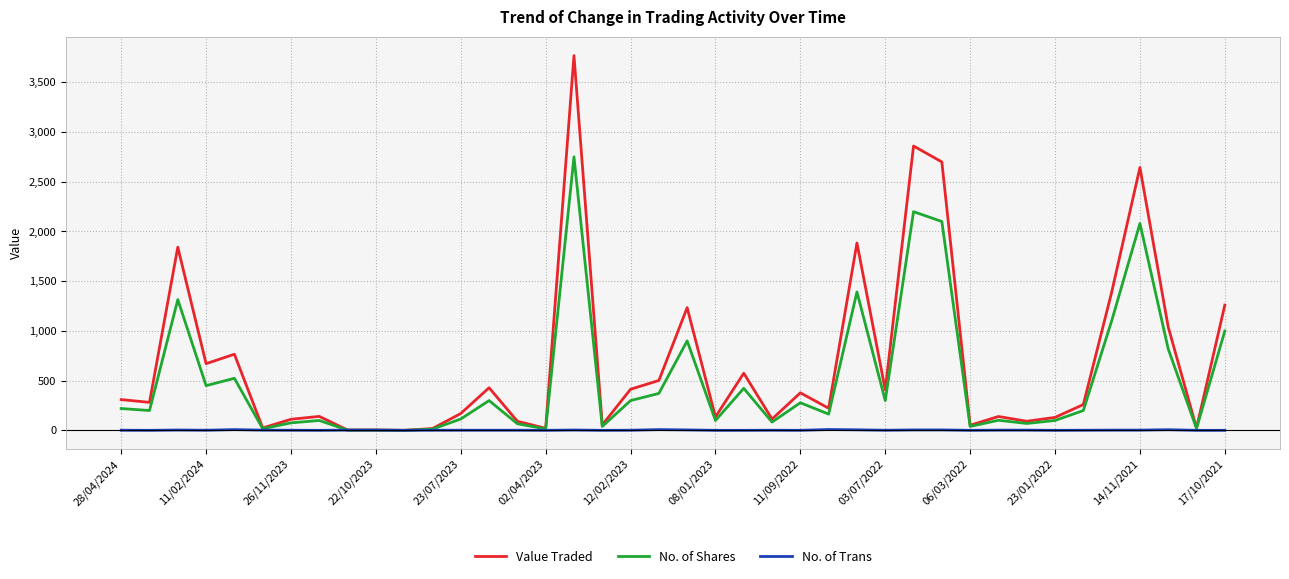

What is the smallest value displayed?

1